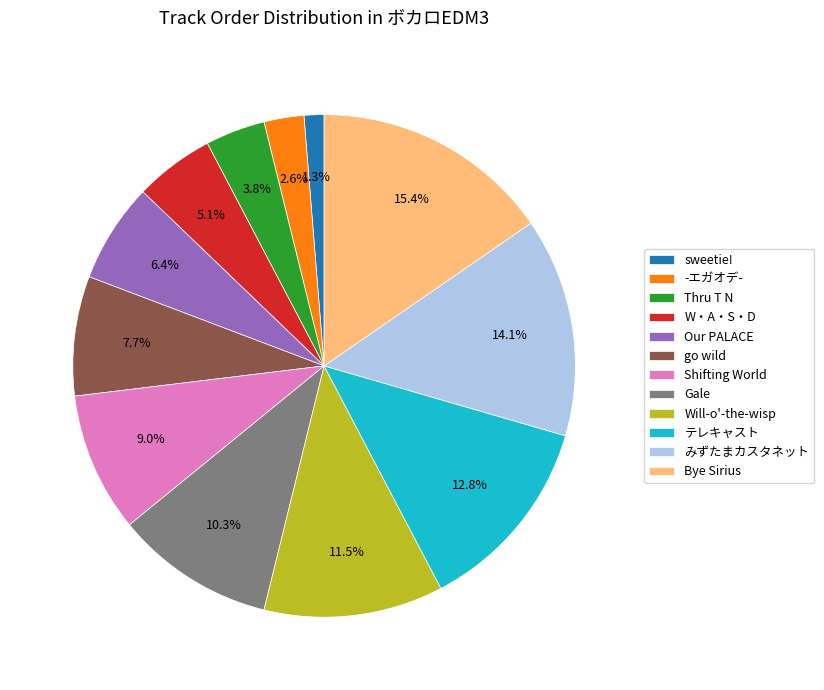

Is the sum of Shifting World and W・A・S・D greater than half?

No